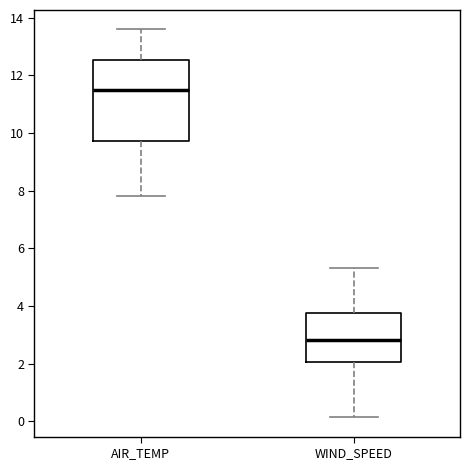

Which box is the tallest, from its lower edge to its upper edge?

AIR_TEMP